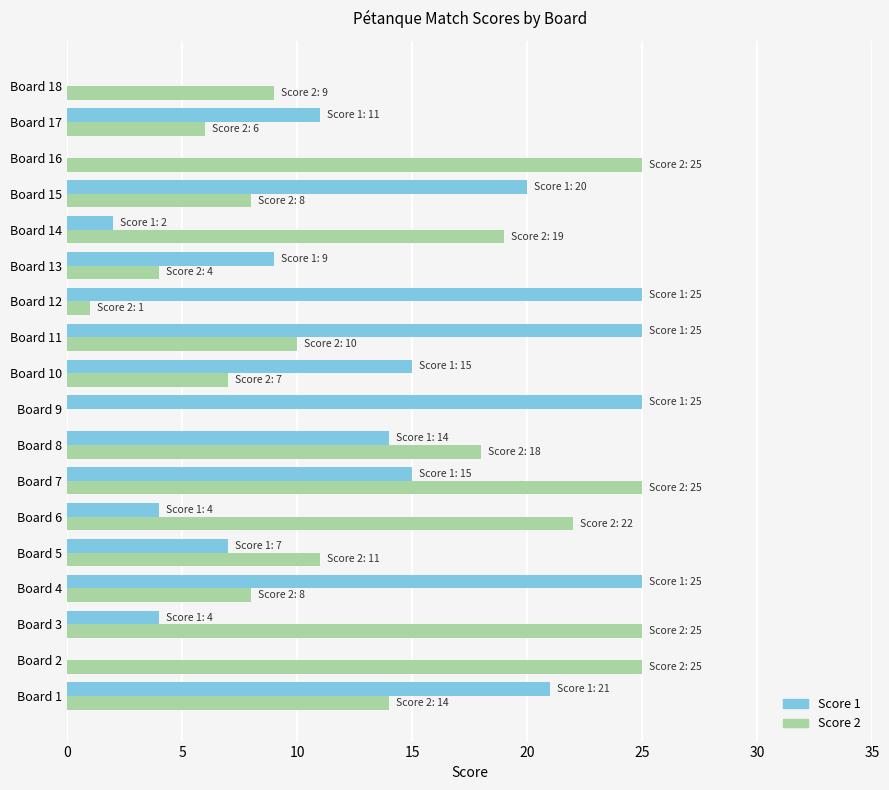

What are all the series names shown in the legend?

Score 1, Score 2